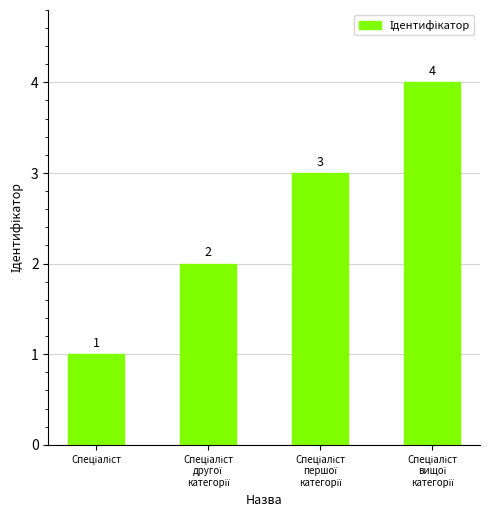

What is the maximum value shown in the chart?

4